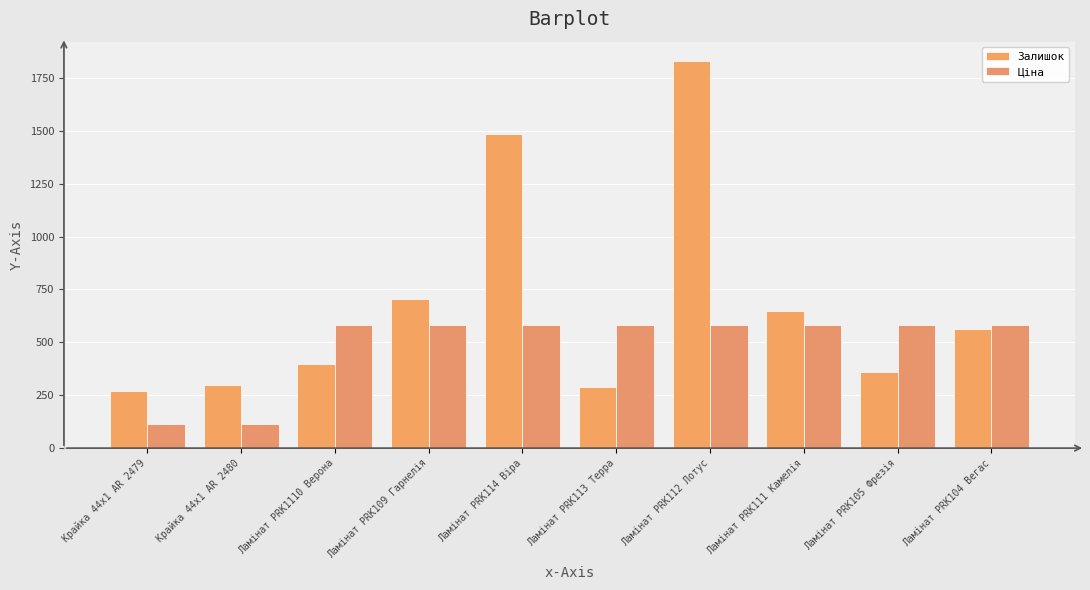

Between Ламінат PRK113 Терра and Ламінат PRK1110 Верона, which is larger?

Ламінат PRK1110 Верона